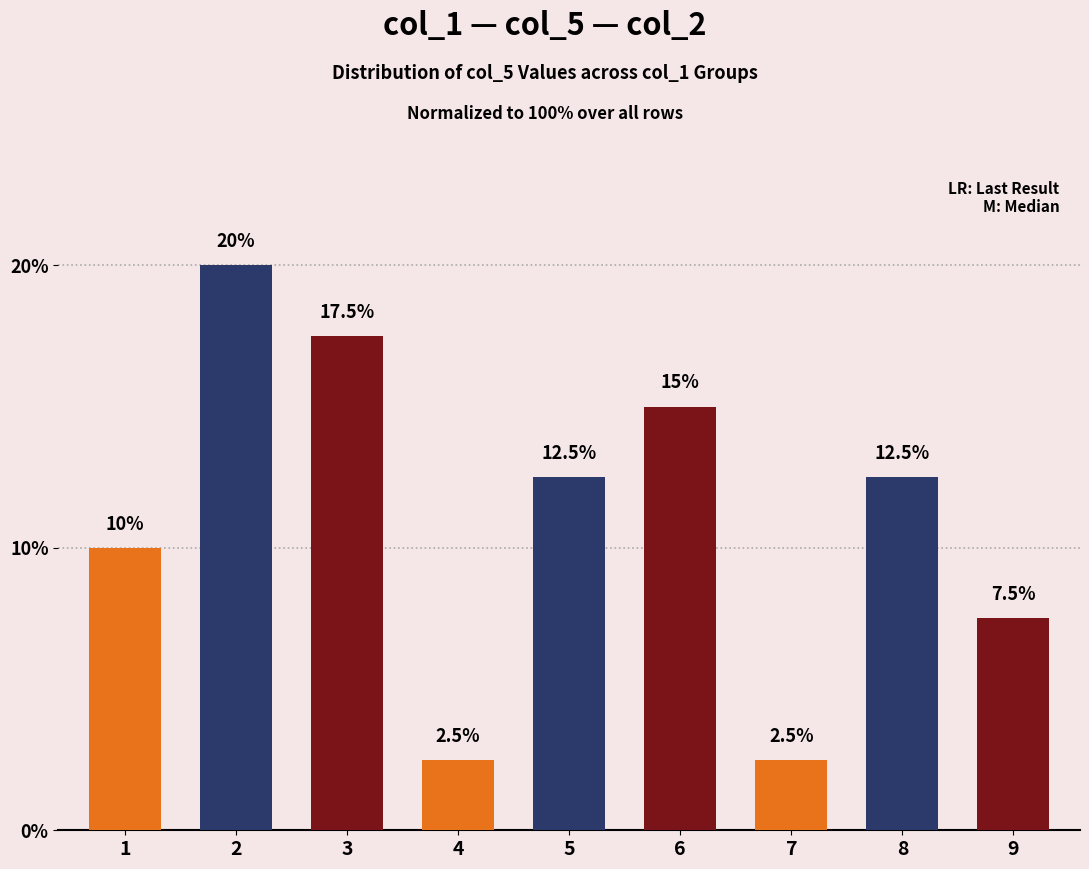

Which label corresponds to the largest value in the chart?

2